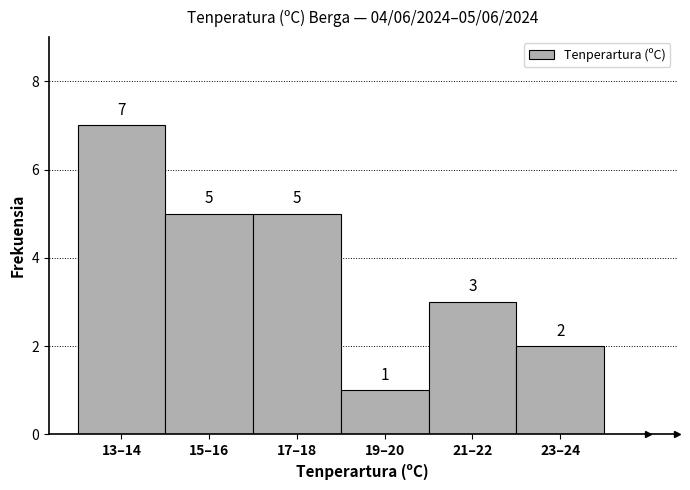

Reading right to left, extract all data points from this chart.

2	3	1	5	5	7